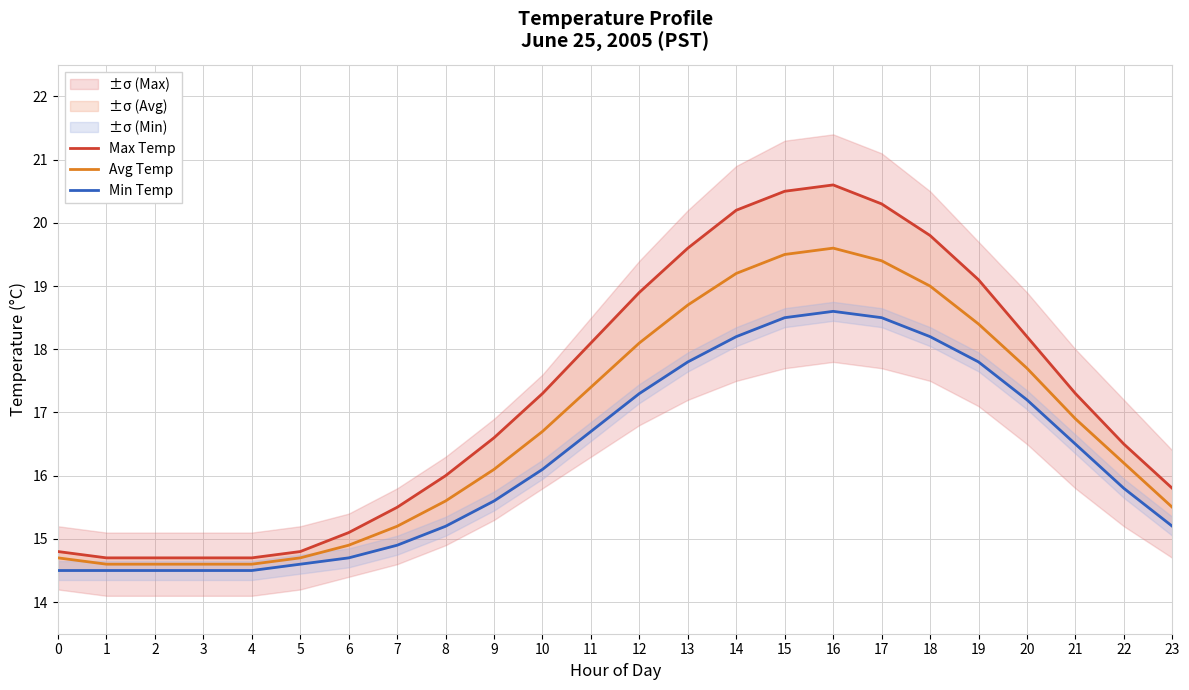

True or false: Min Temp and Max Temp intersect in this chart.

False